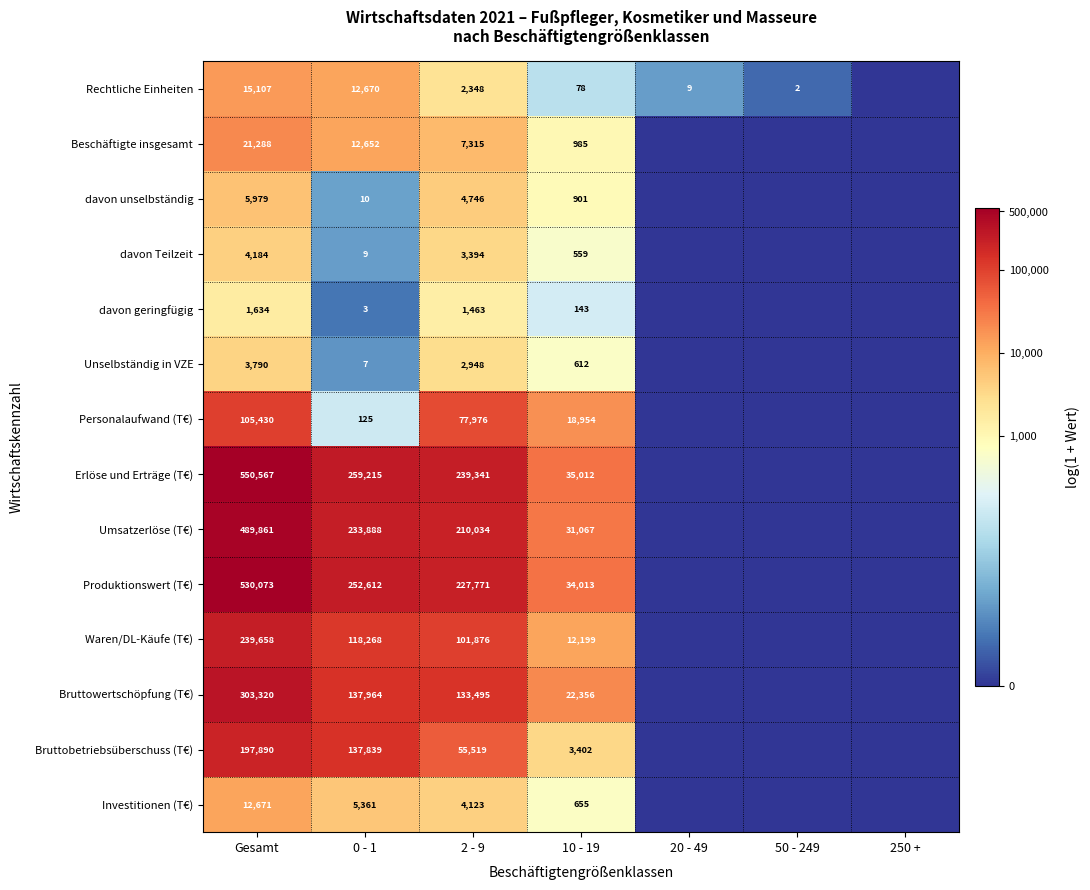

What is the difference between the highest and lowest values at 2 - 9?

237878